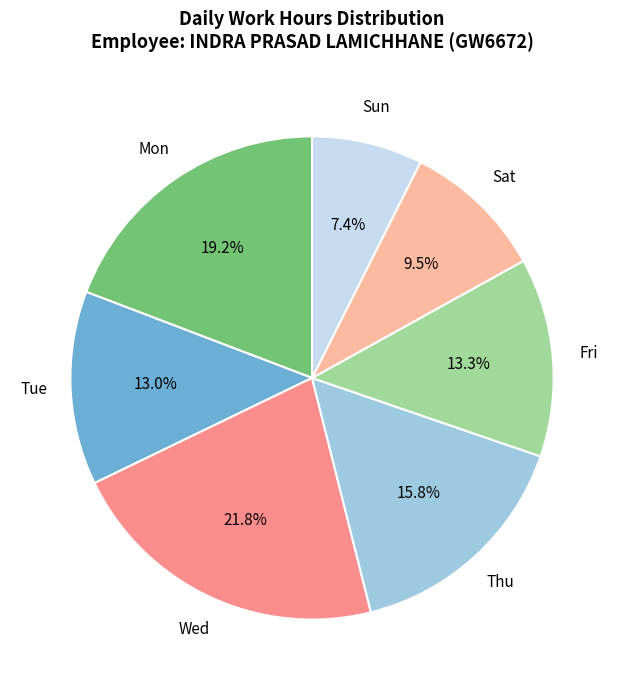

Does any single category account for the majority?

No